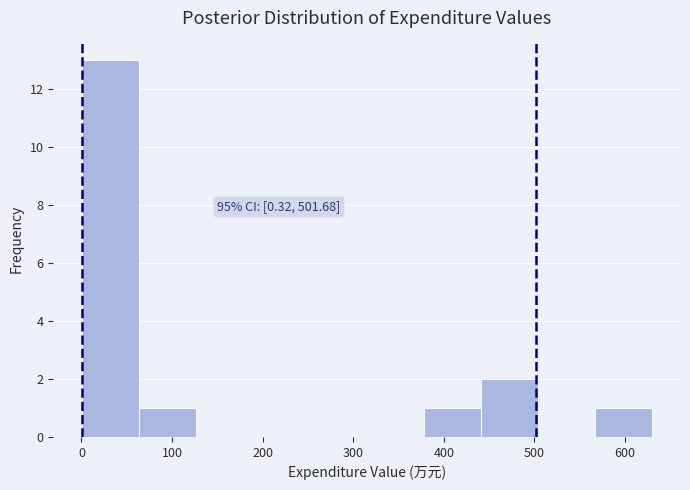

Over which range of the x-axis is the bar tallest?

0 to 60